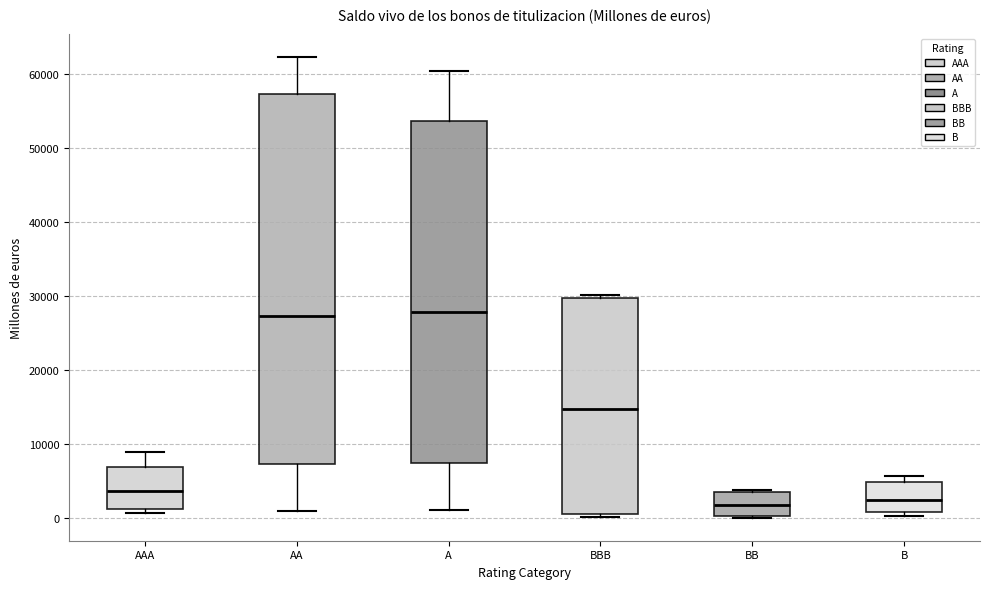

Comparing the boxes themselves (not the whiskers), which one is the tallest?

AA